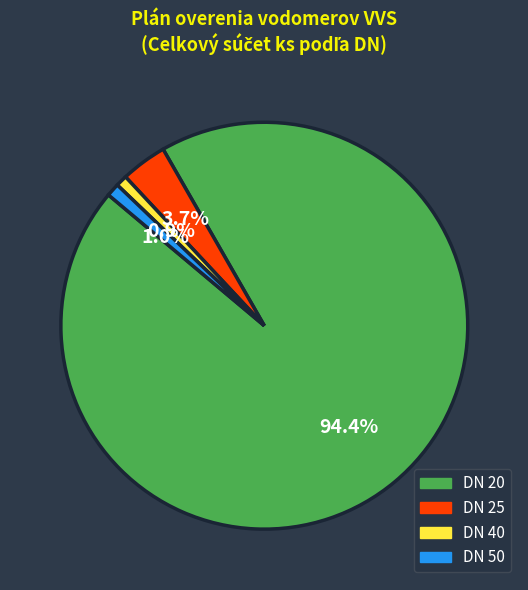

Which has a higher value, DN 25 or DN 40?

DN 25